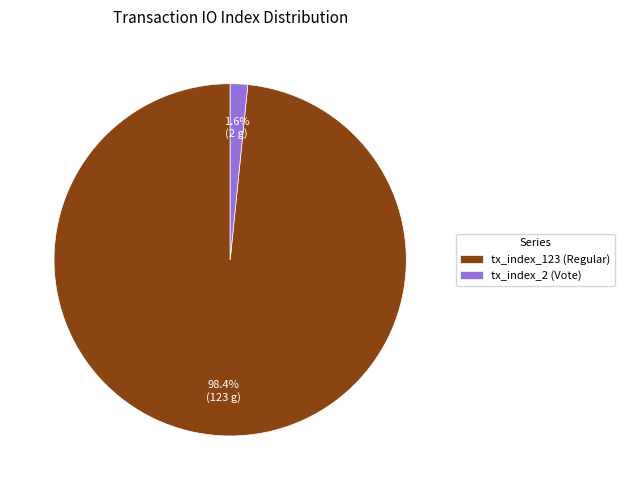

What portion of the pie excludes tx_index_2?

98.4%